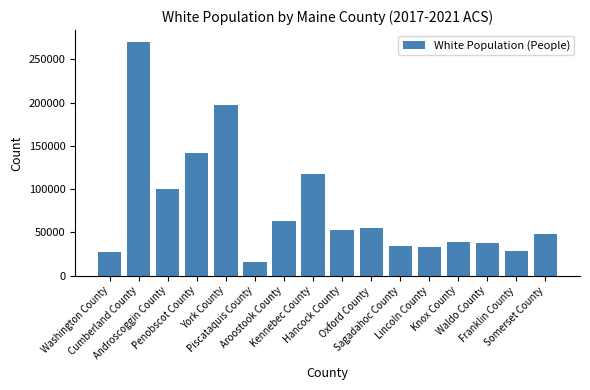

True or false: the data shows 141965 at Penobscot County.

True